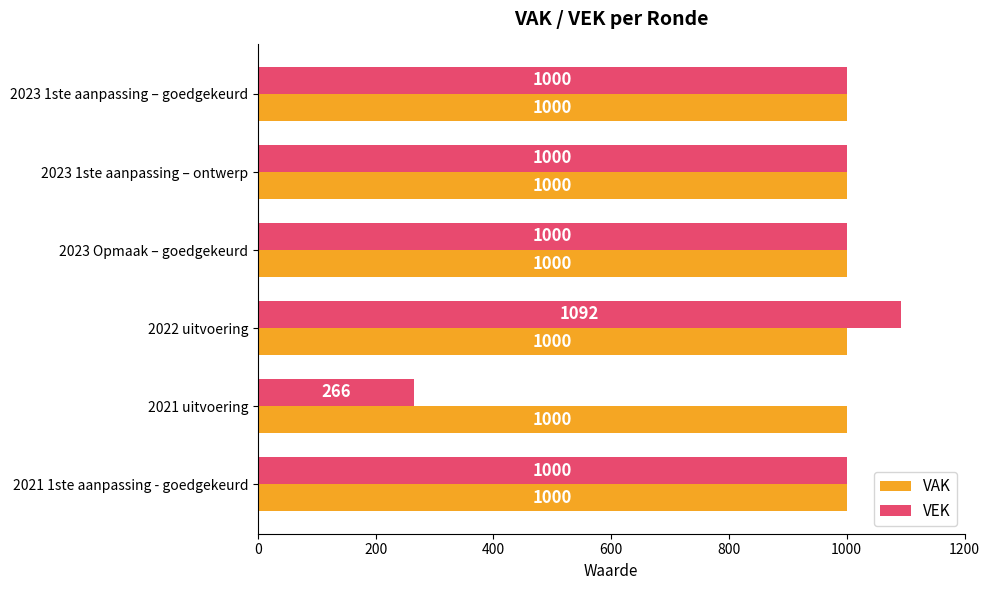

What are all the series names shown in the legend?

VAK, VEK